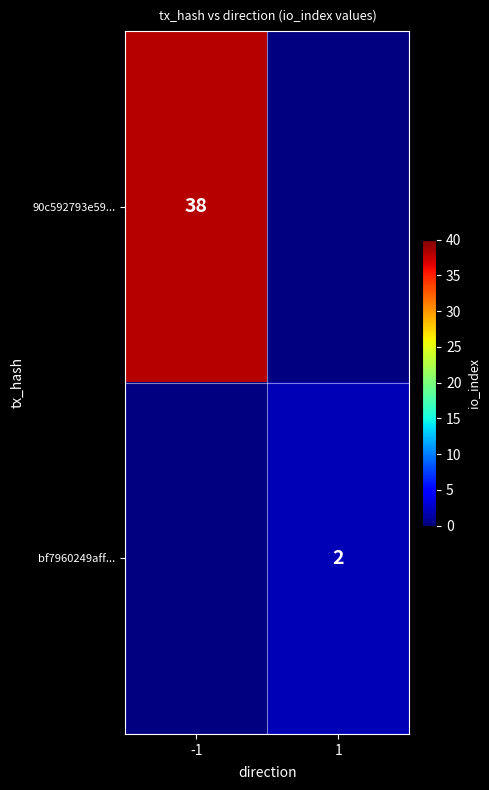

What is the minimum value shown in the chart?

2.0